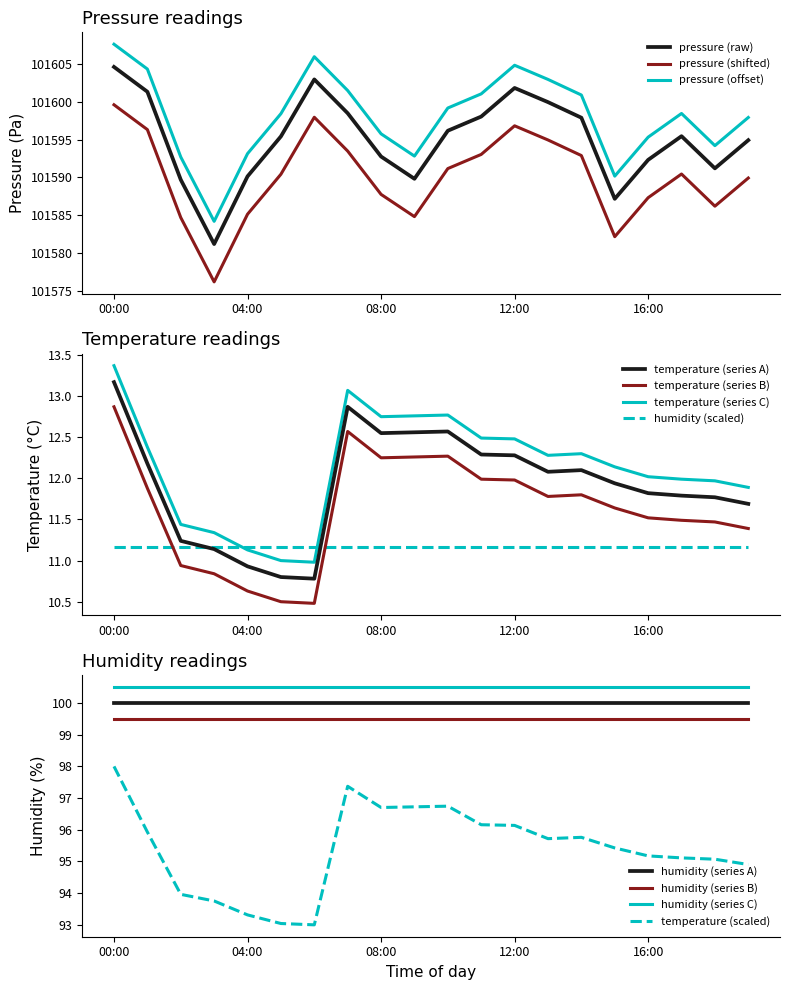

How many interior local peaks does the pressure series have?

3